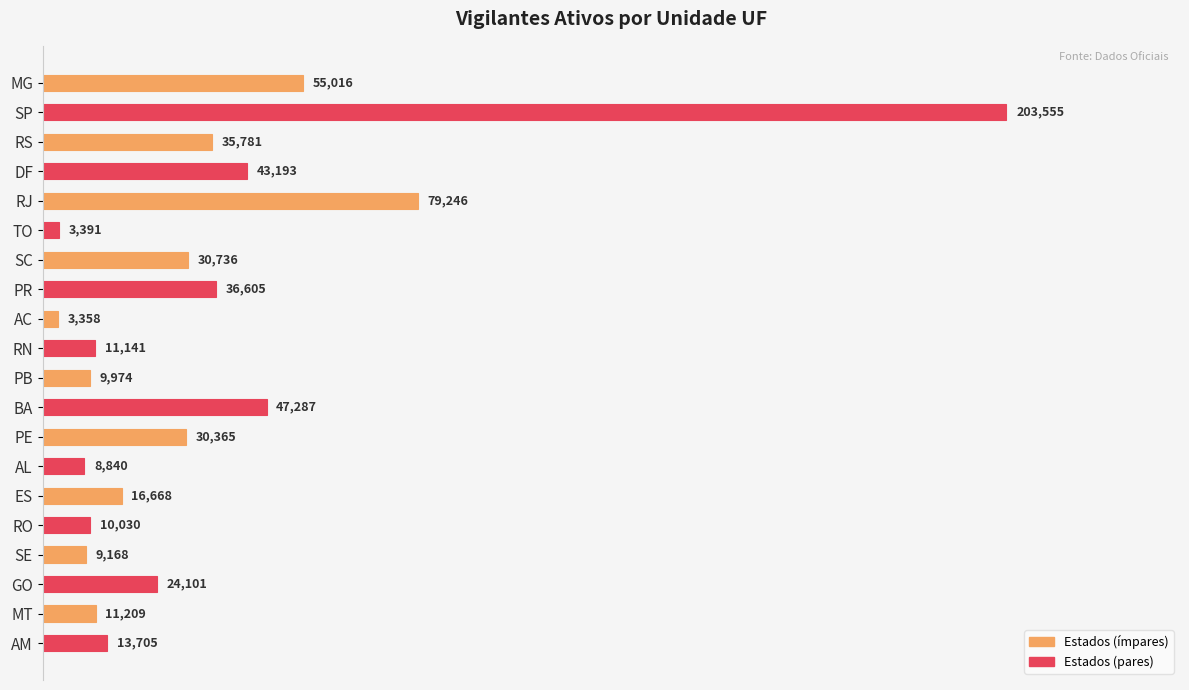

What is the sum of all values?

683369